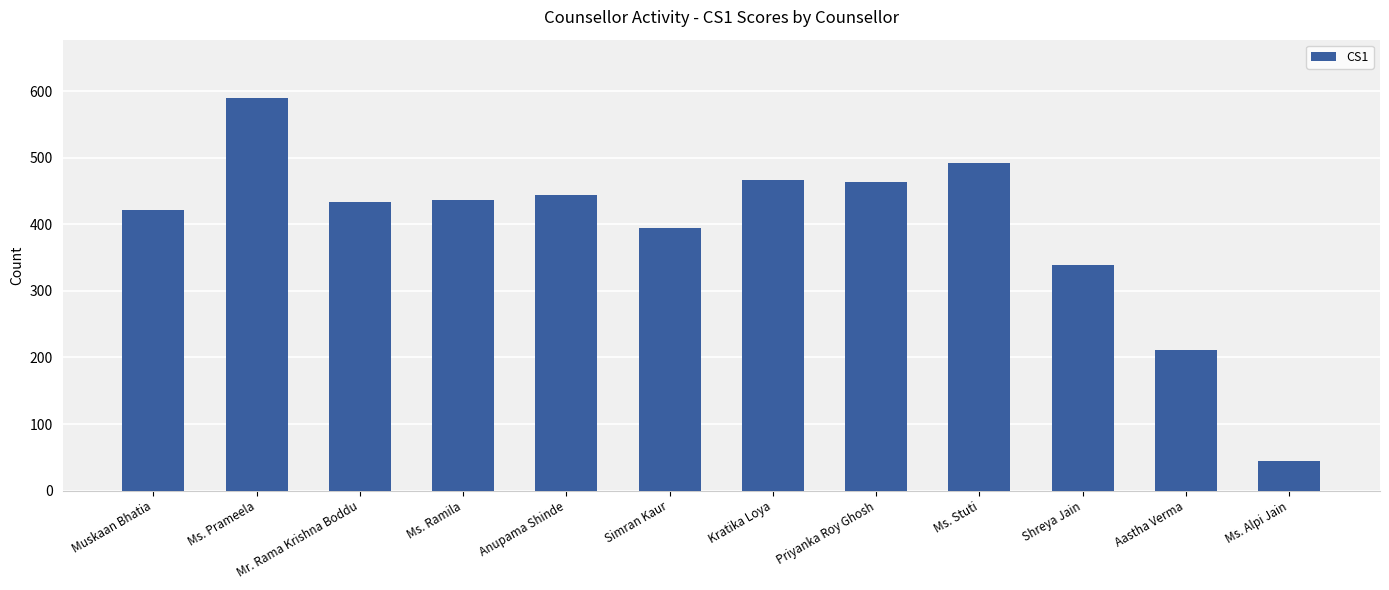

What is the maximum value shown in the chart?

589